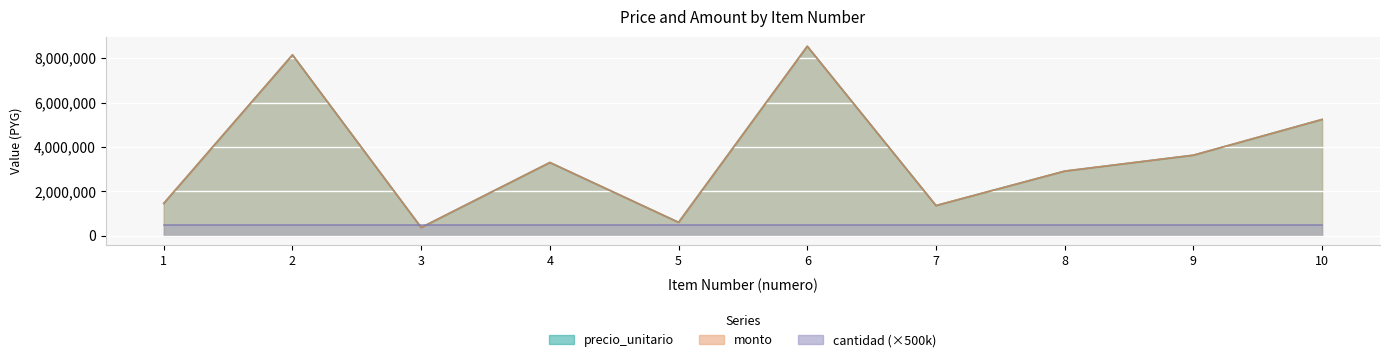

Which series has the largest range (max minus min)?

precio_unitario